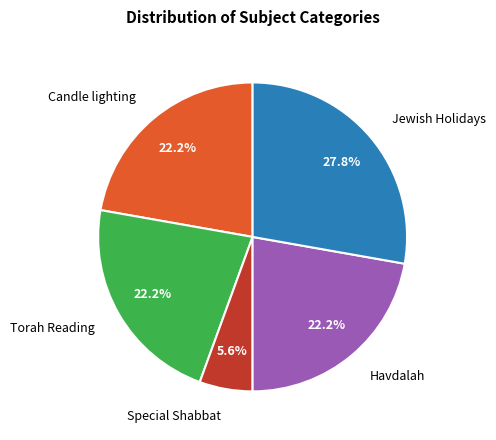

Is there any slice that represents more than half of the pie?

No